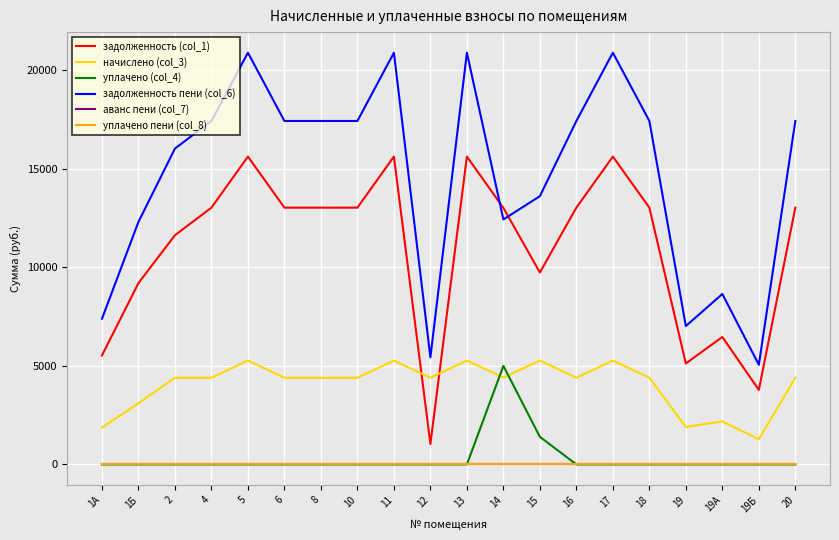

Is this an area chart (filled region under the line)?

No